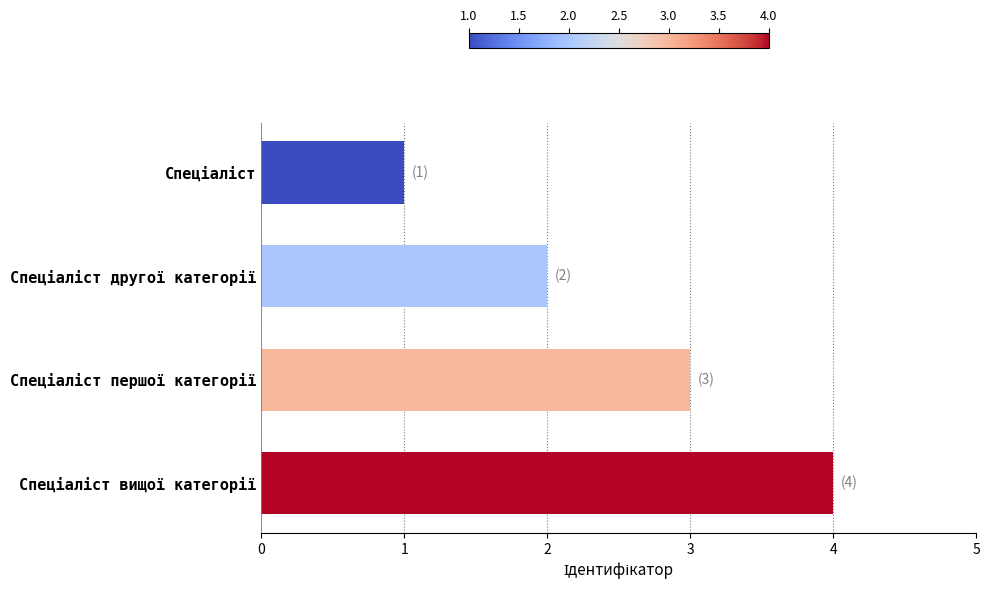

What is the sum of all values?

10